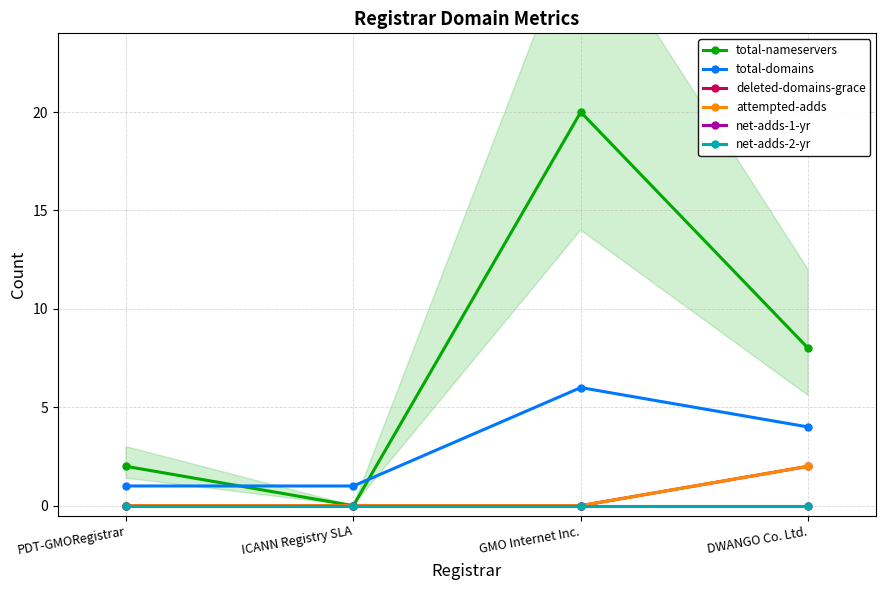

Rank the series at GMO Internet Inc. from highest to lowest value.

total-nameservers, total-domains, deleted-domains-grace, attempted-adds, net-adds-1-yr, net-adds-2-yr